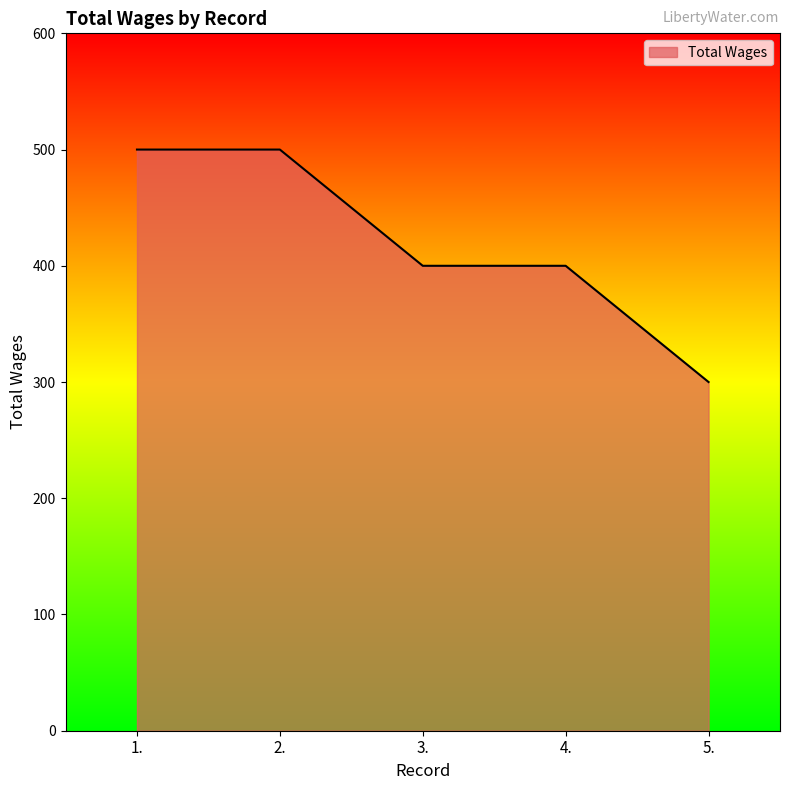

What is the approximate value at 3., to the nearest 5?

400